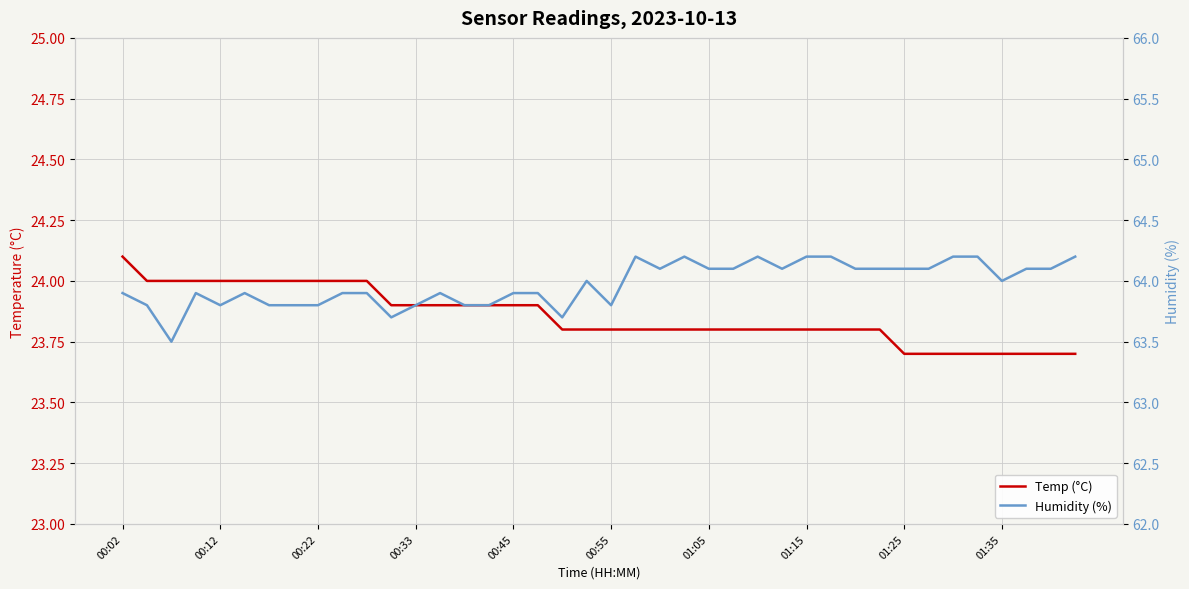

What position from the right is 14?

26